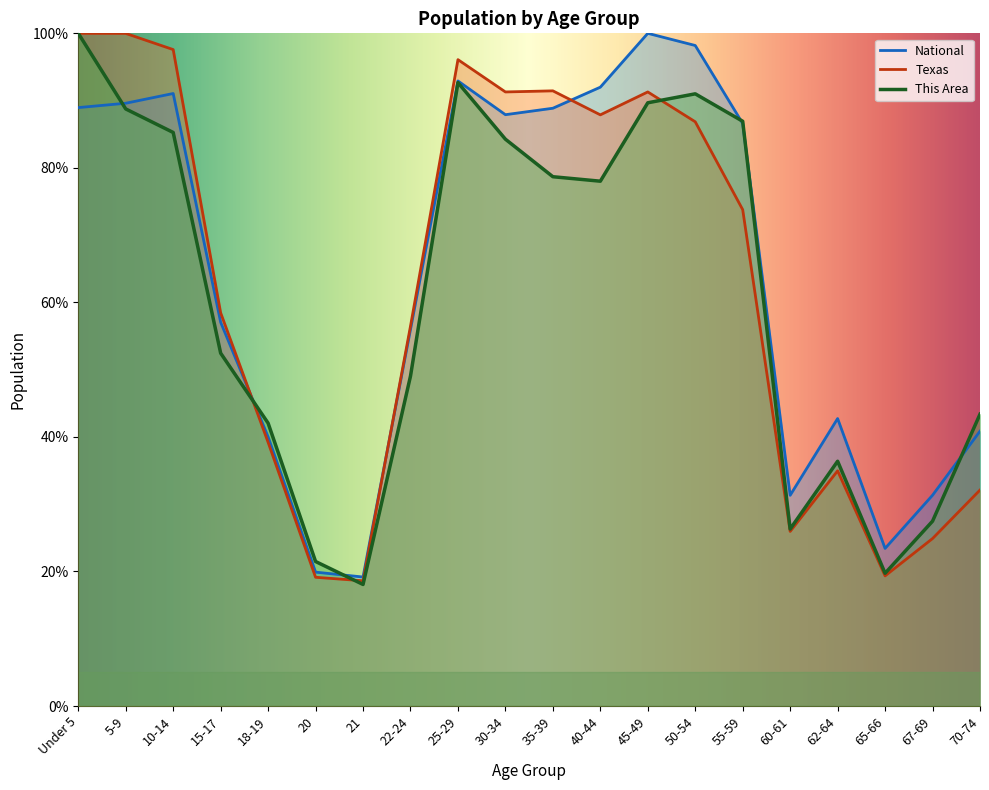

The value of This Area at 22-24 is 13.0. True or false?

False